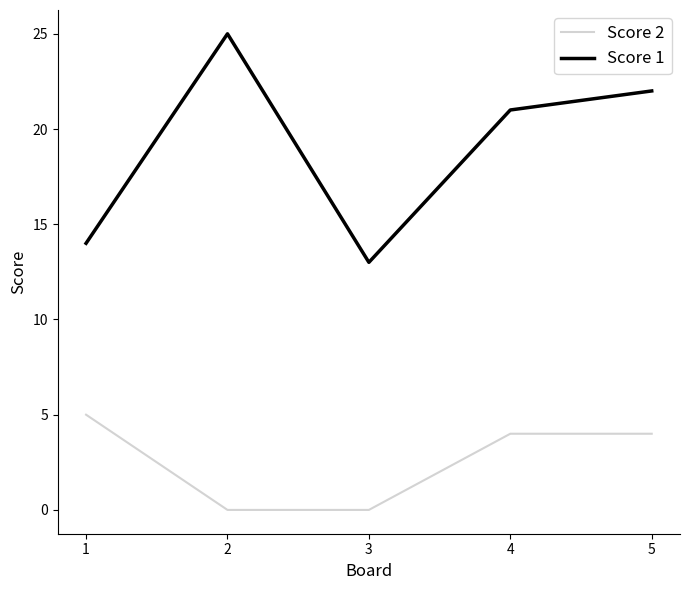

What is the spread (max minus min) of values at 3?

13